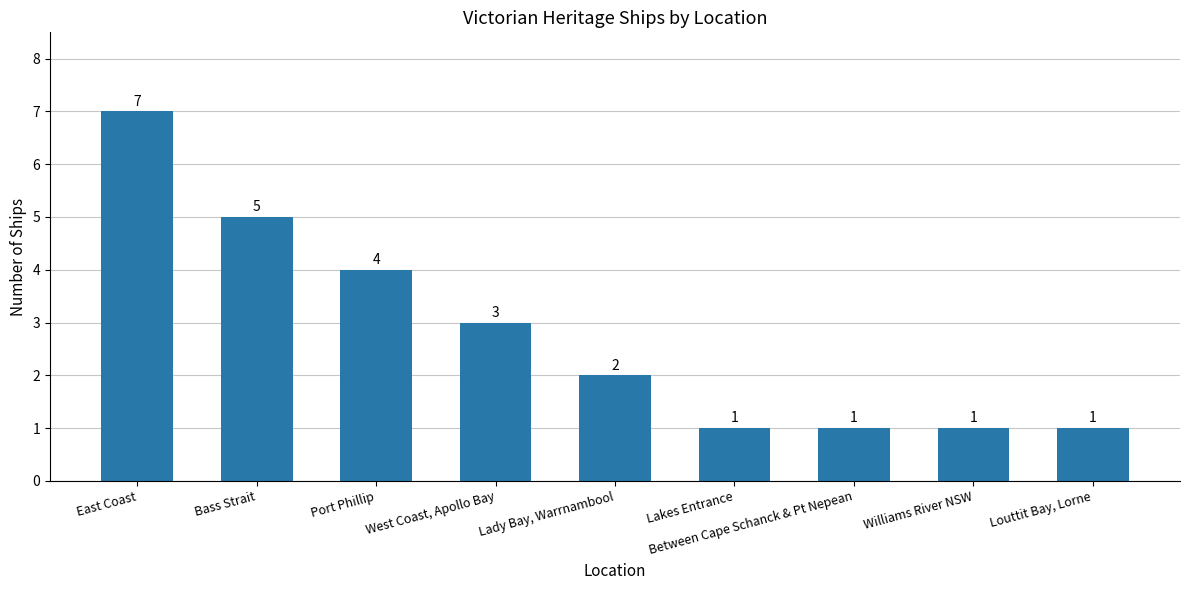

What is the label of the 2nd bar from the right?

Williams River NSW